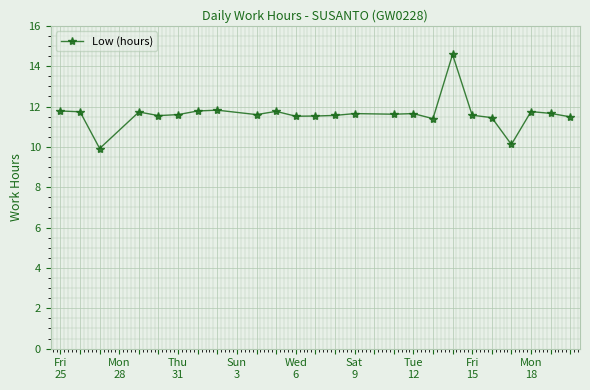

What is the average value?

11.6